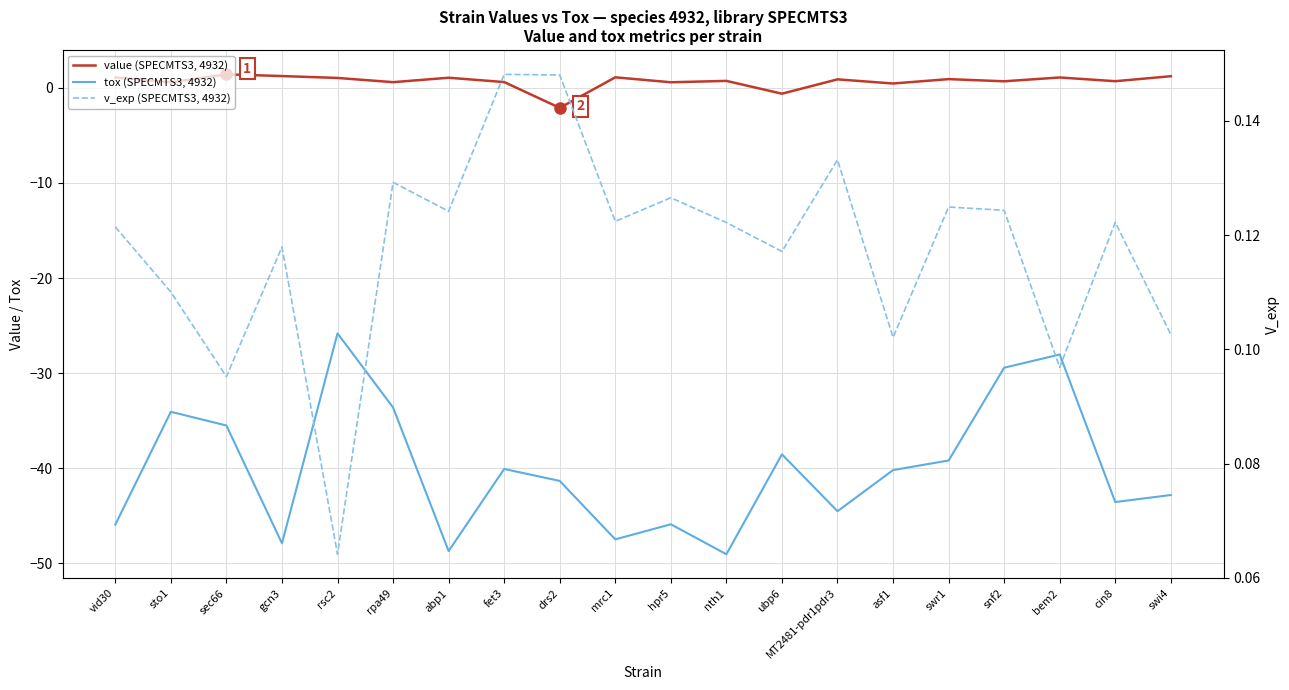

True or false: v_exp (SPECMTS3, 4932) and tox (SPECMTS3, 4932) intersect in this chart.

False